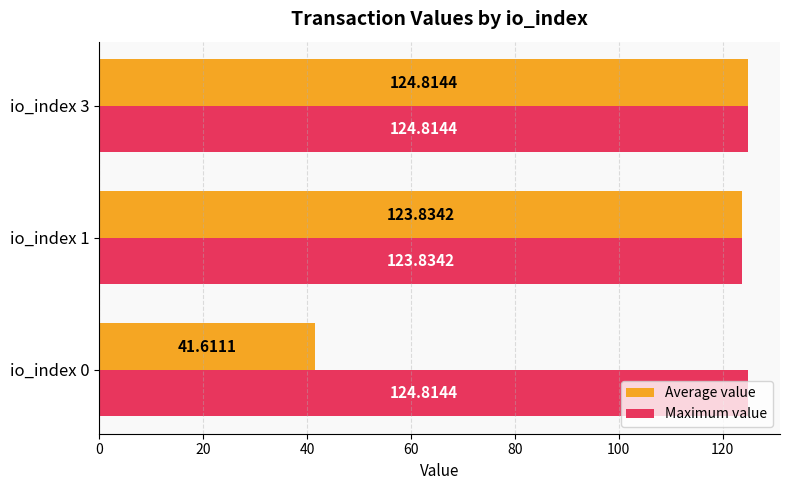

What is the greatest value displayed?

124.8